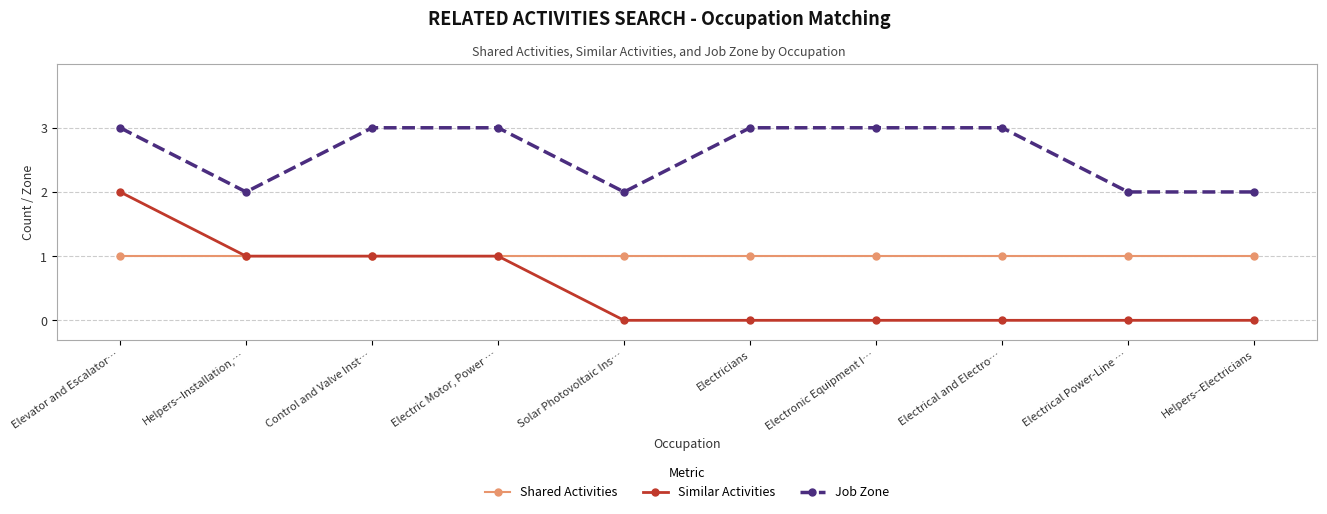

Which series has the largest total across all categories?

Job Zone